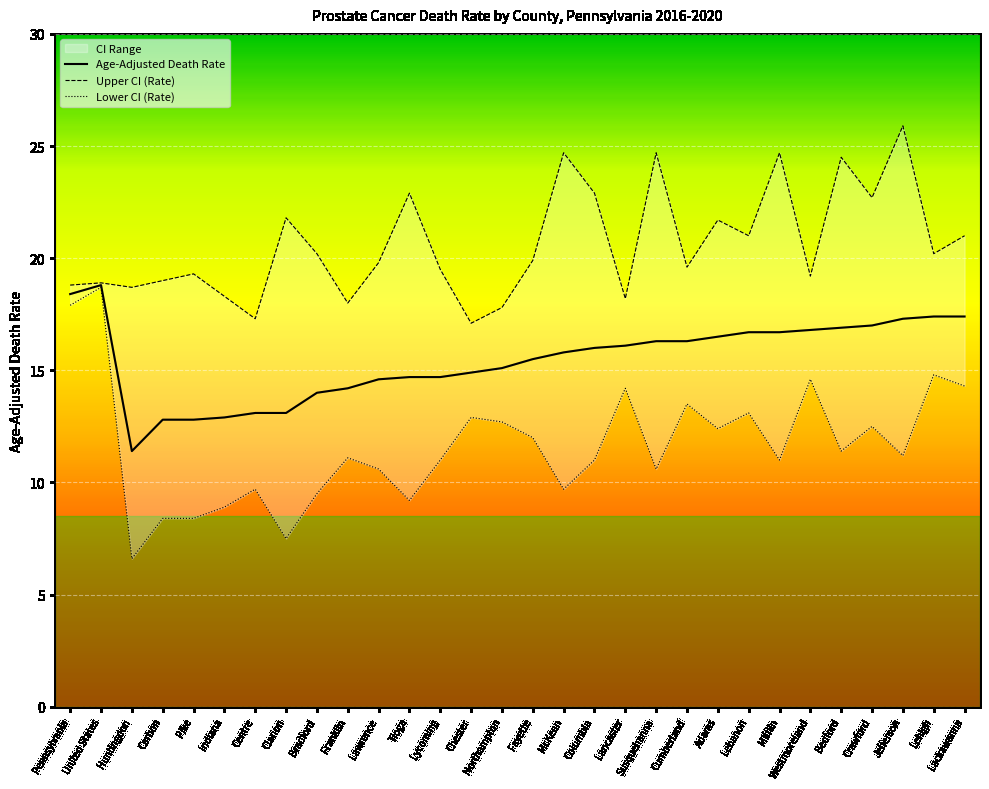

How many interior local peaks does the Age-Adjusted Death Rate series have?

1